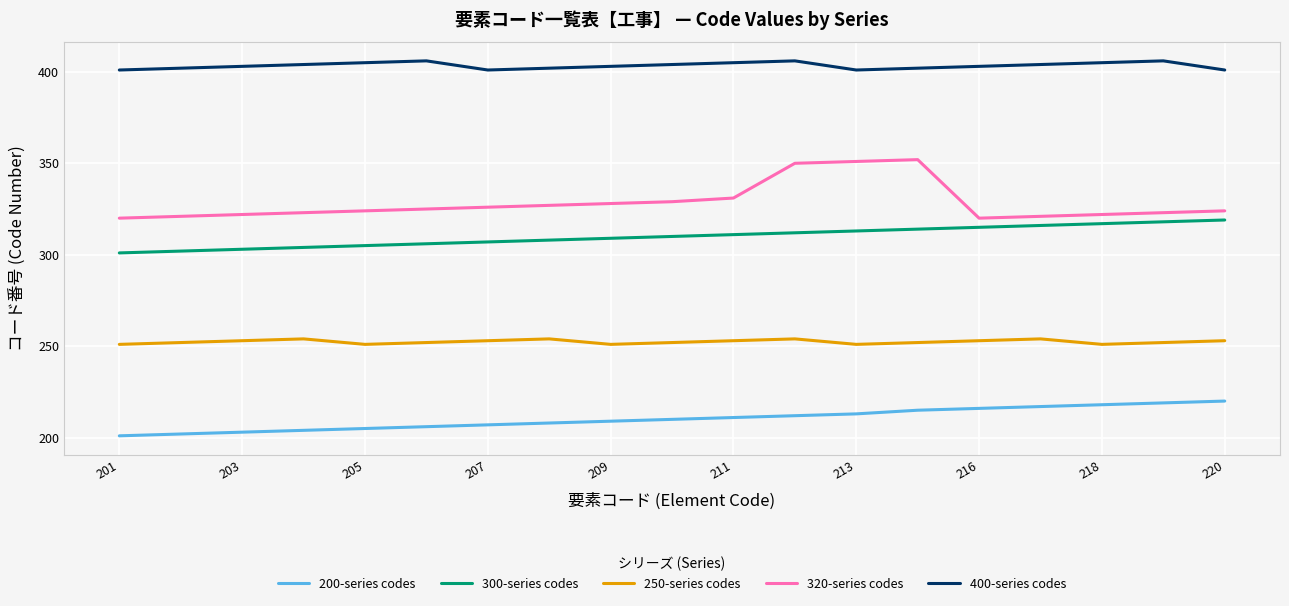

True or false: 400-series codes and 320-series codes cross at least once.

False